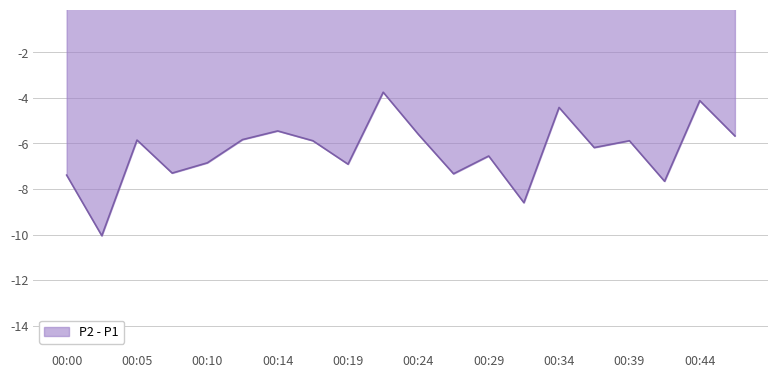

What is the difference between the maximum and minimum values?

6.3